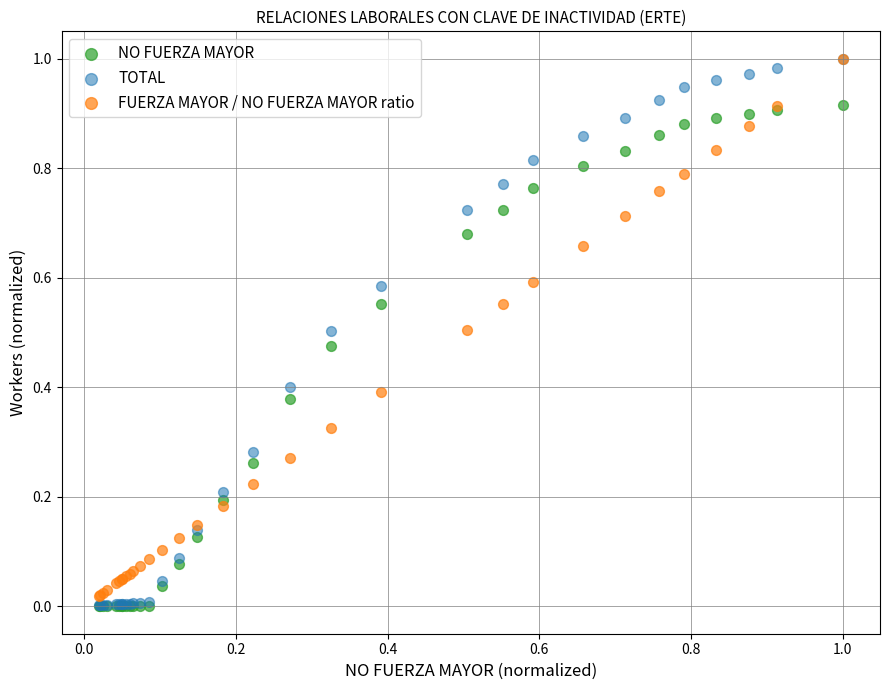

What are all the series names shown in the legend?

NO FUERZA MAYOR, TOTAL, FUERZA MAYOR / NO FUERZA MAYOR ratio